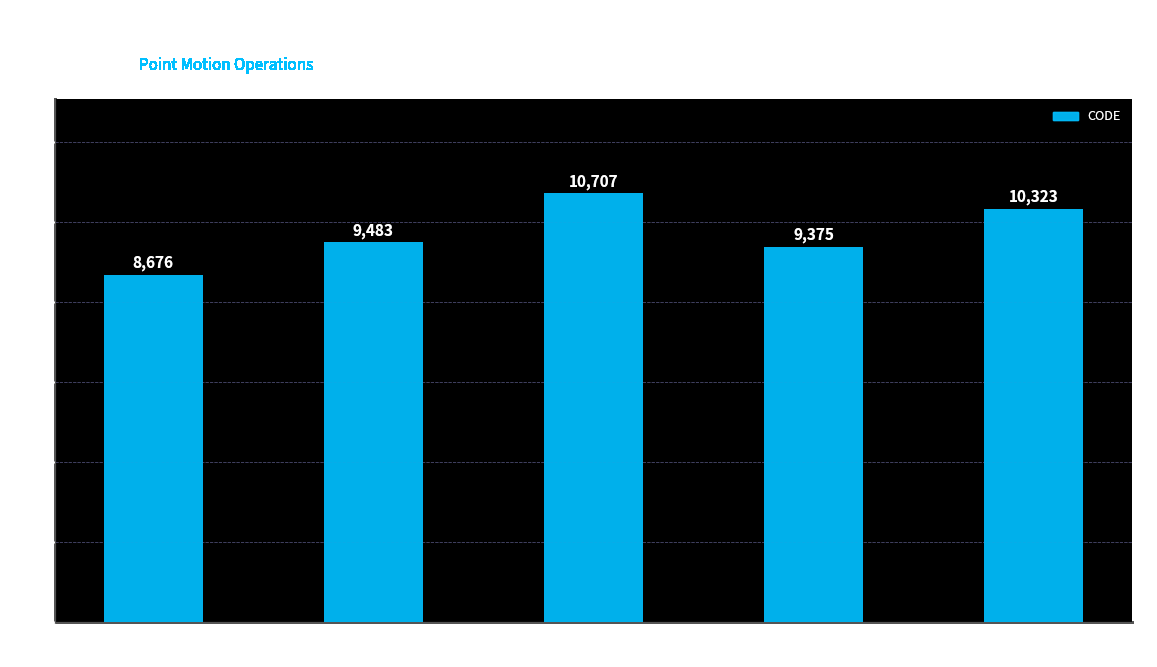

What is the ratio of the value at Canada velocity
grid v7 to the value at Indonesian
Deformation Model 2020?

1.0